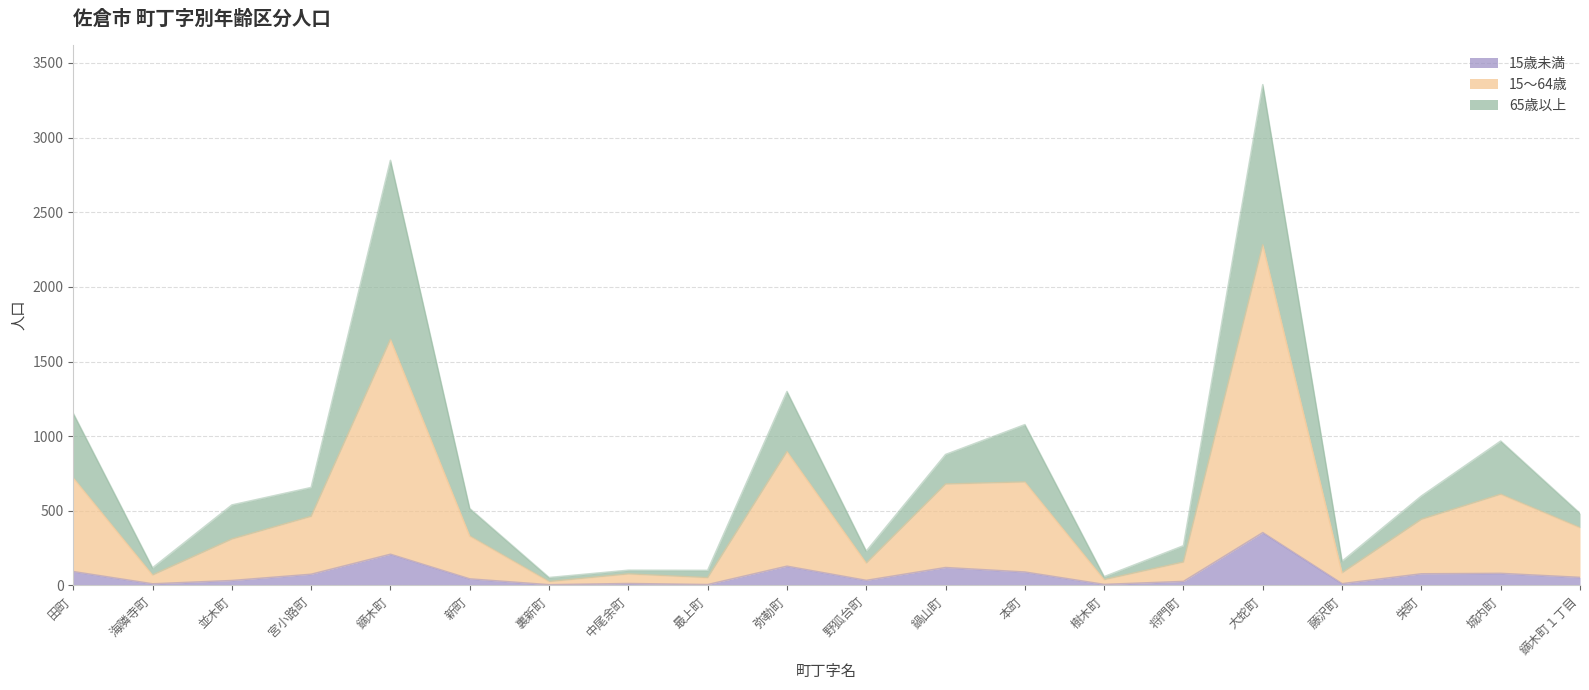

True or false: 65歳以上 and 15歳未満 cross at least once.

False